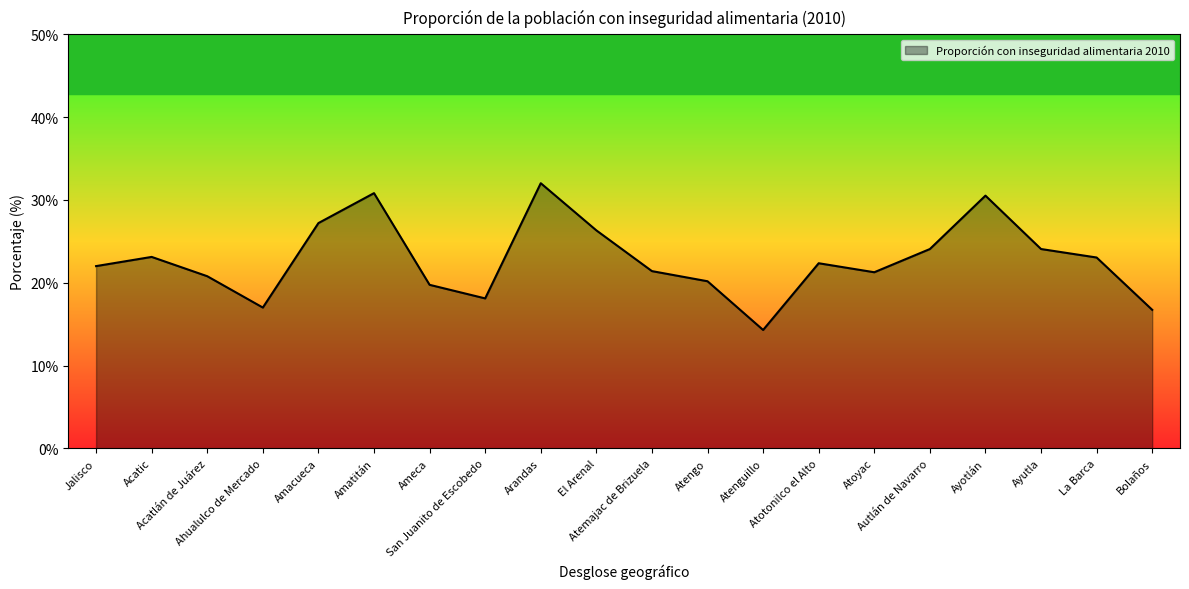

What is the maximum value shown in the chart?

32.0